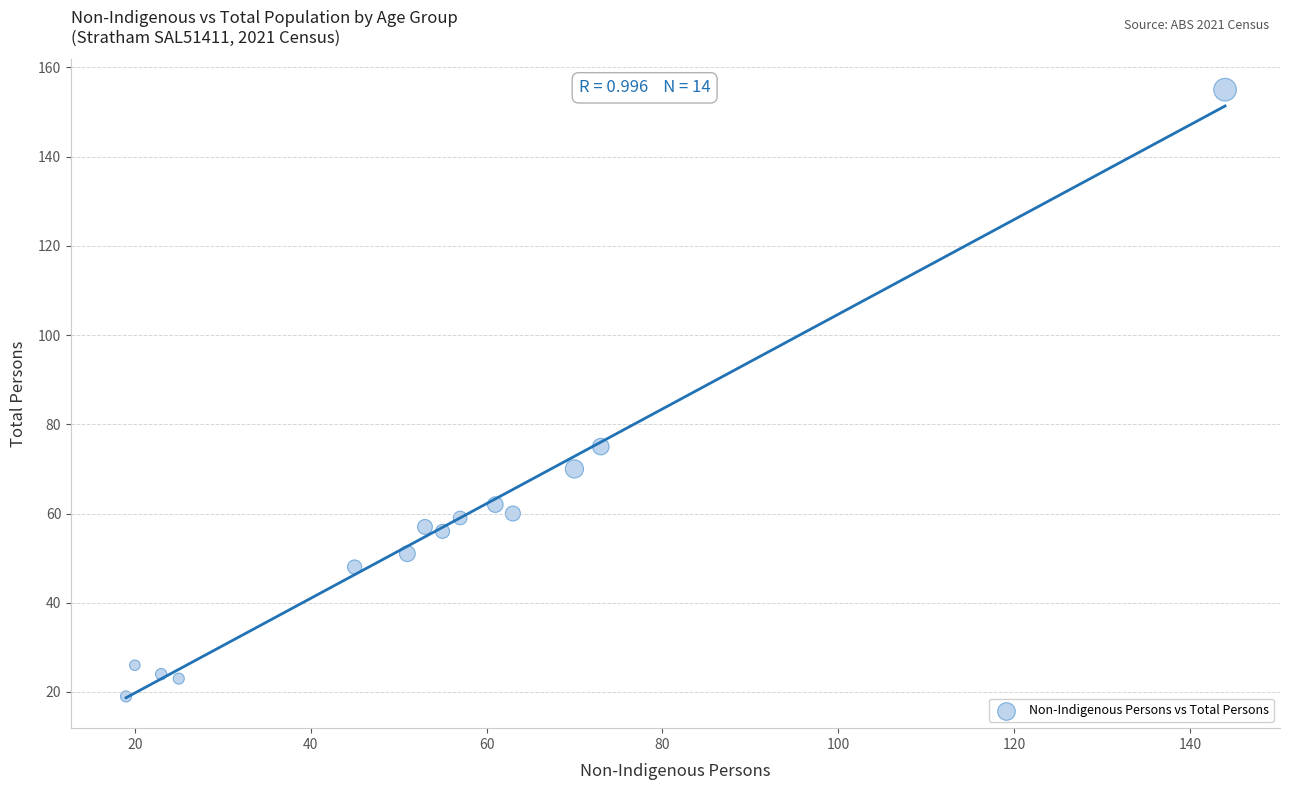

What is the range of Y values (max minus min)?

136